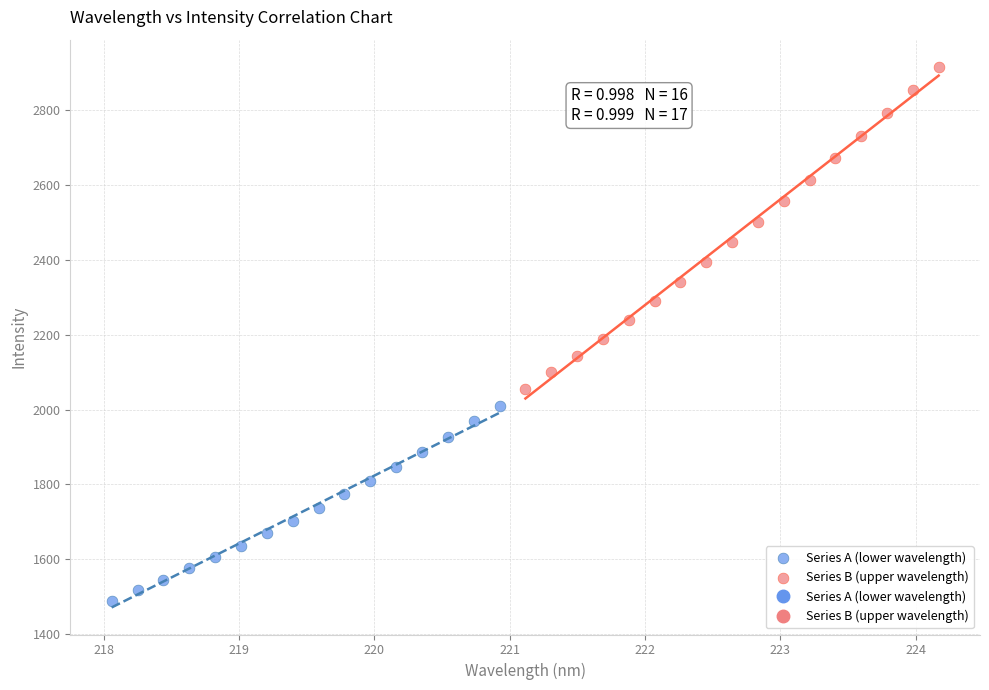

Which series reaches the maximum Y coordinate?

Series B (upper wavelength)